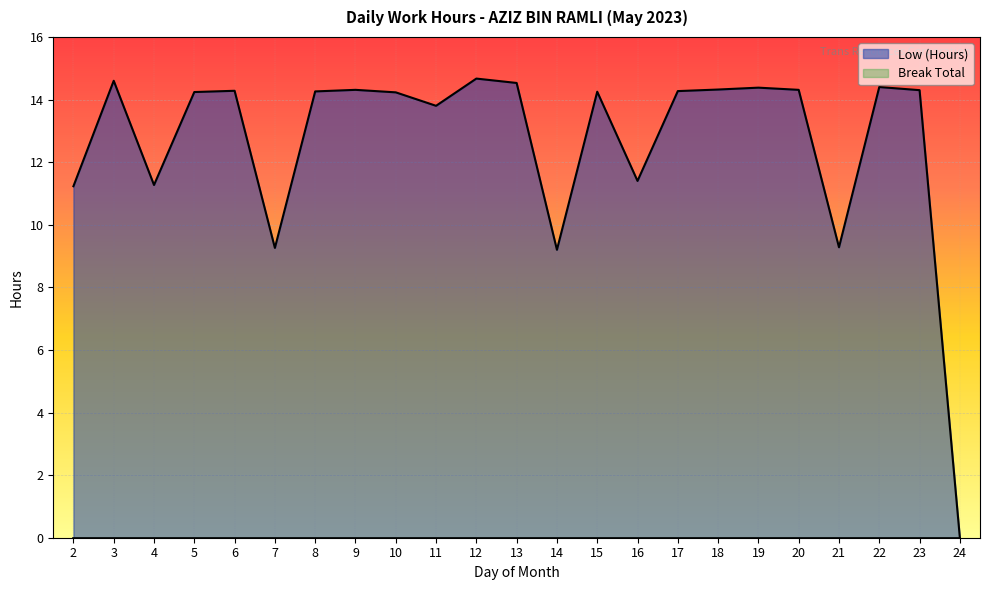

The value at 24 is 0.0. True or false?

True